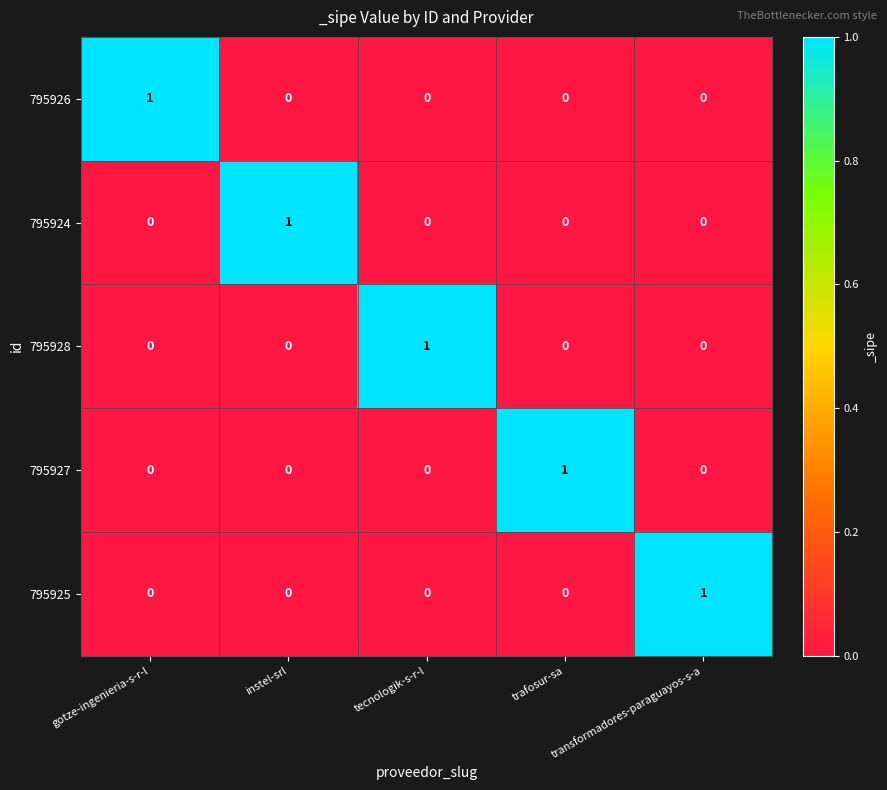

At how many categories does at least one series exceed 0?

5